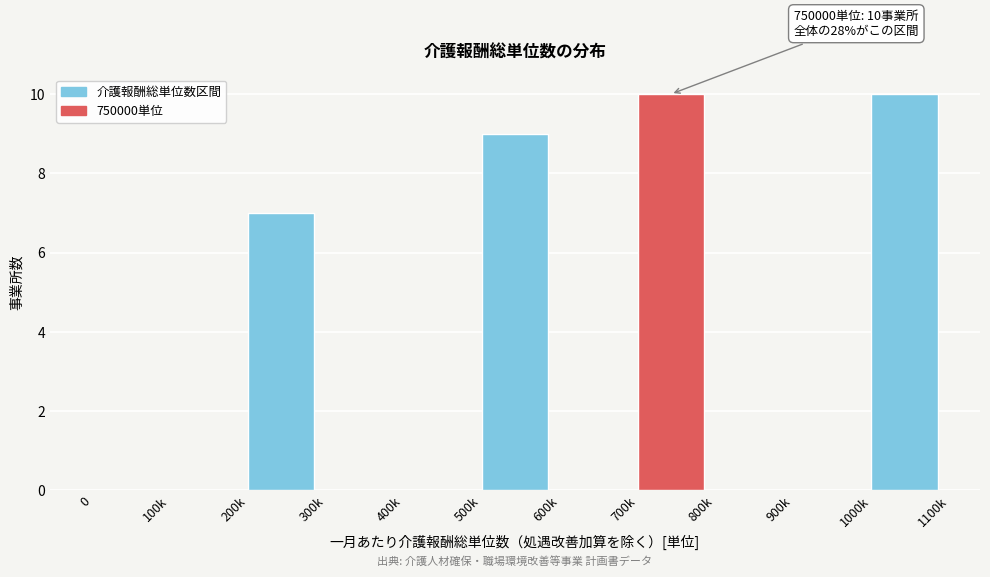

Reading left to right, list all the values displayed in this chart.

0=0	100k=0	200k=7	300k=0	400k=0	500k=9	600k=0	700k=10	800k=0	900k=0	1000k=10